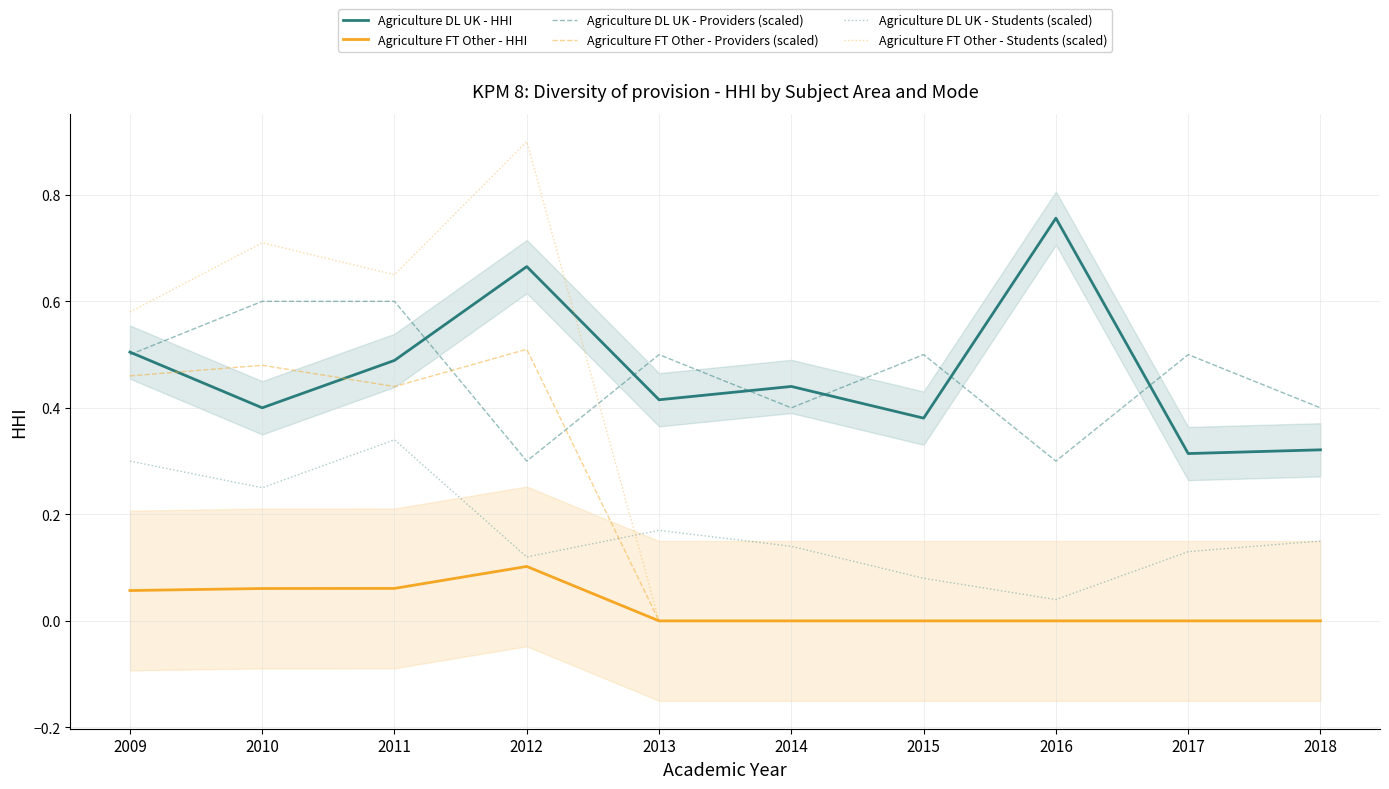

The Agriculture DL UK - Students (scaled) series shows 0.1 at 2010. True or false?

False